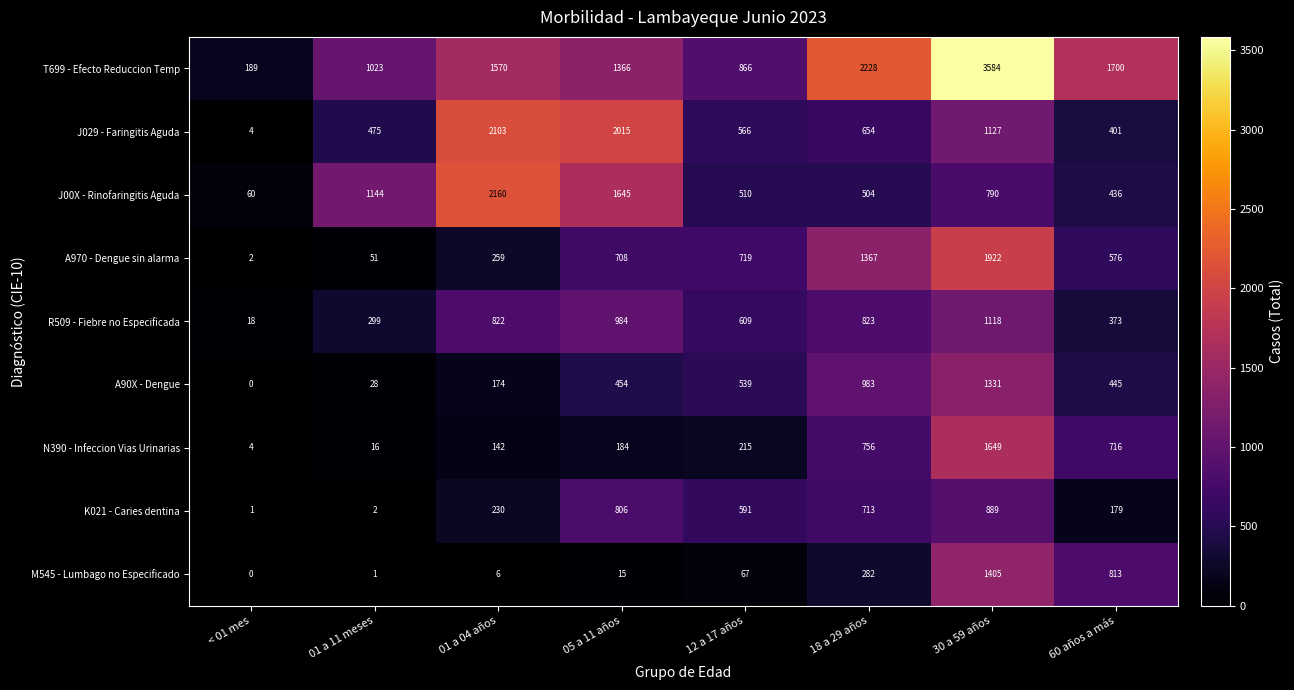

True or false: J029 - Faringitis Aguda has a value of 566 at 12 a 17 años.

True